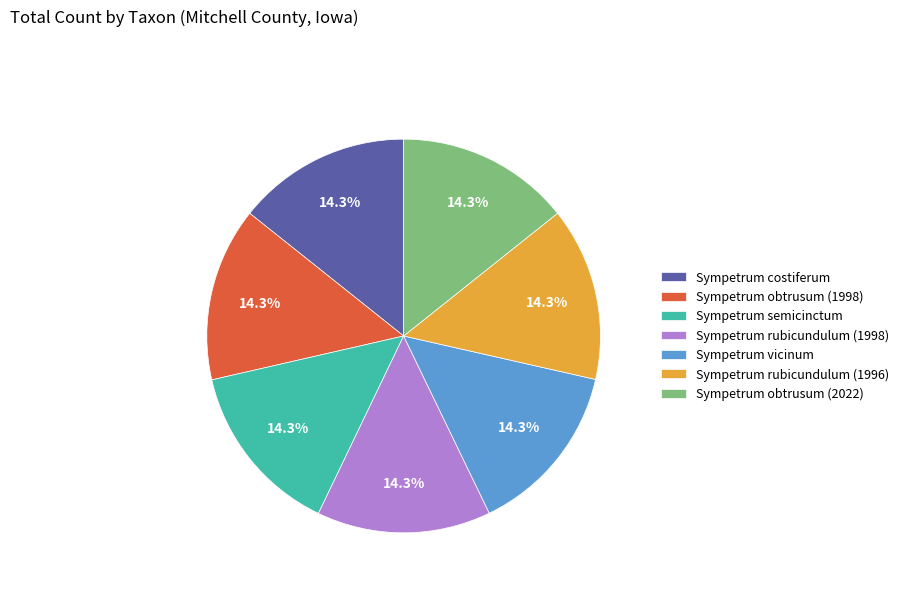

The Sympetrum costiferum slice represents 25% of the pie. True or false?

False